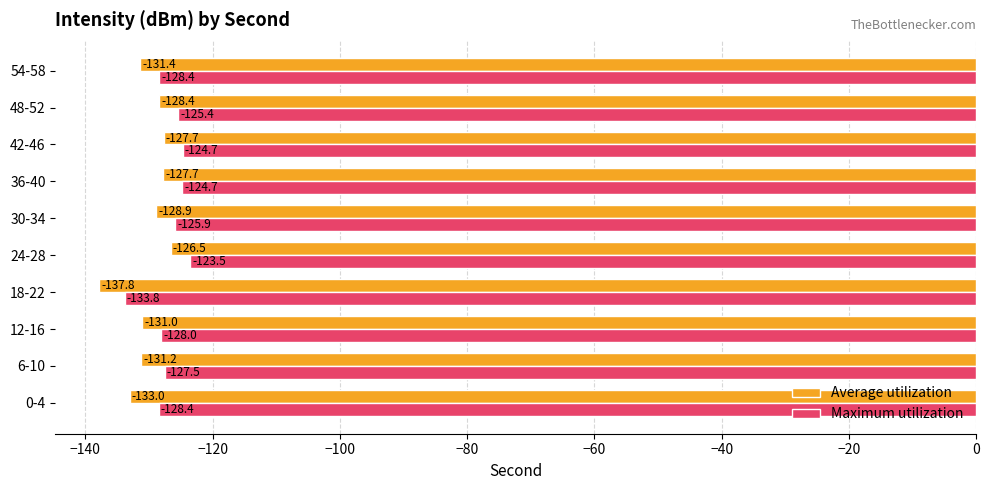

Where is Maximum utilization nearest to the value -128?

12-16